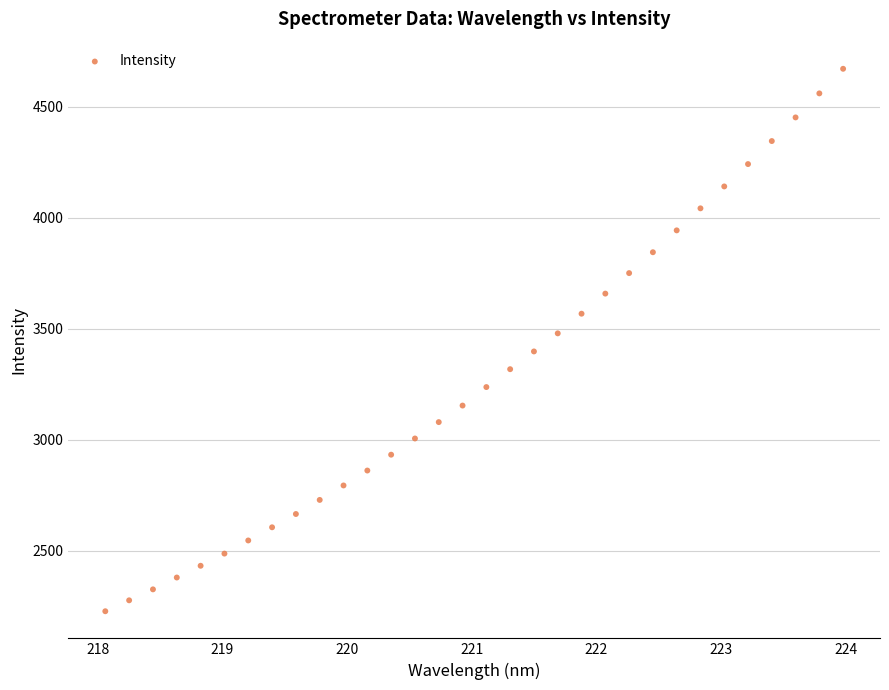

What is the range of X values (max minus min)?

5.9